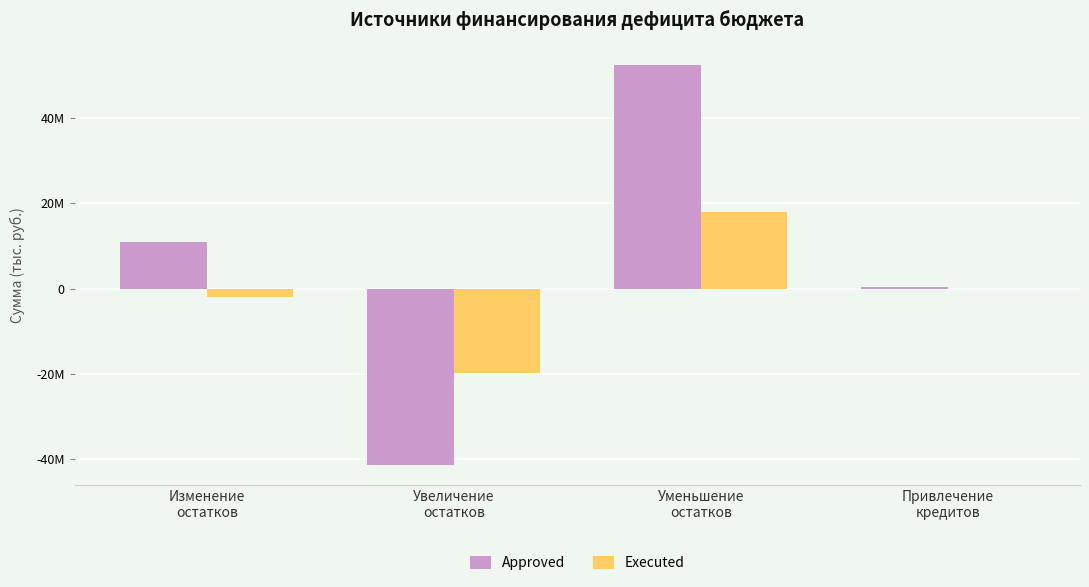

Does the chart contain stacked bars?

No